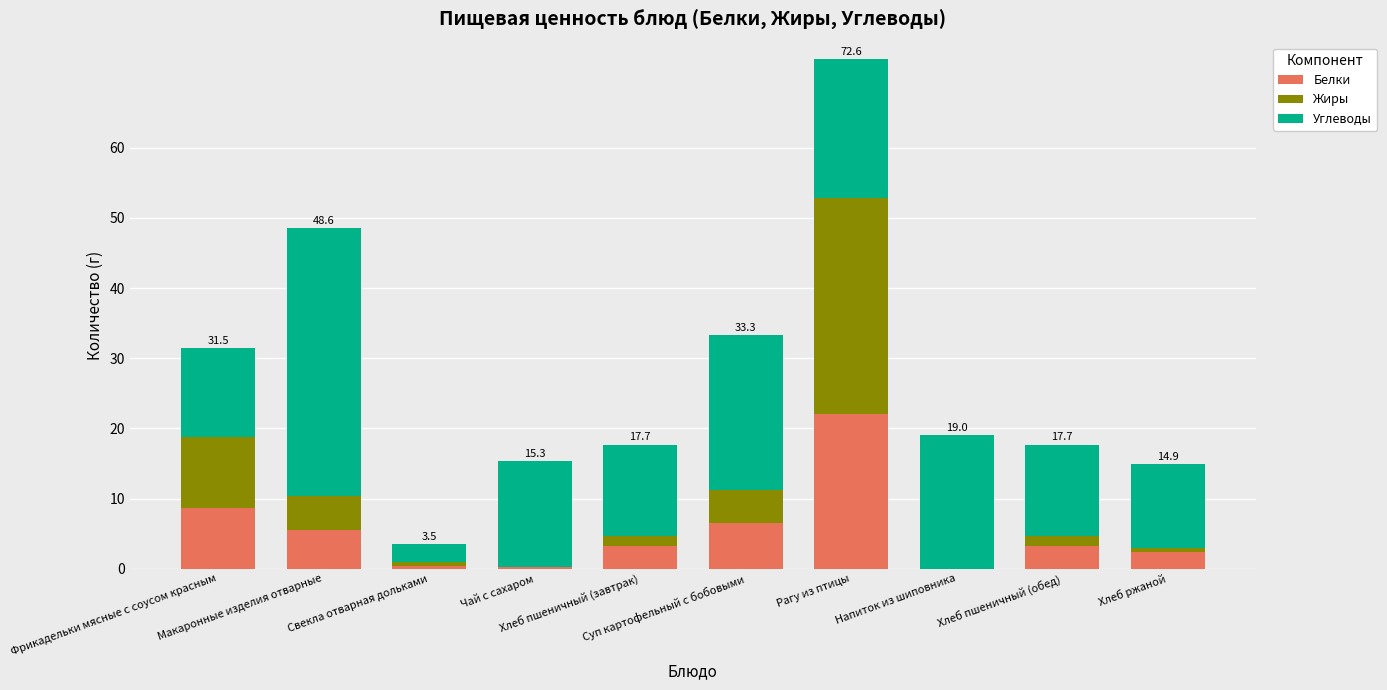

List the labels in order of Белки value, smallest first.

Напиток из шиповника, Чай с сахаром, Свекла отварная дольками, Хлеб ржаной, Хлеб пшеничный (завтрак), Хлеб пшеничный (обед), Макаронные изделия отварные, Суп картофельный с бобовыми, Фрикадельки мясные с соусом красным, Рагу из птицы